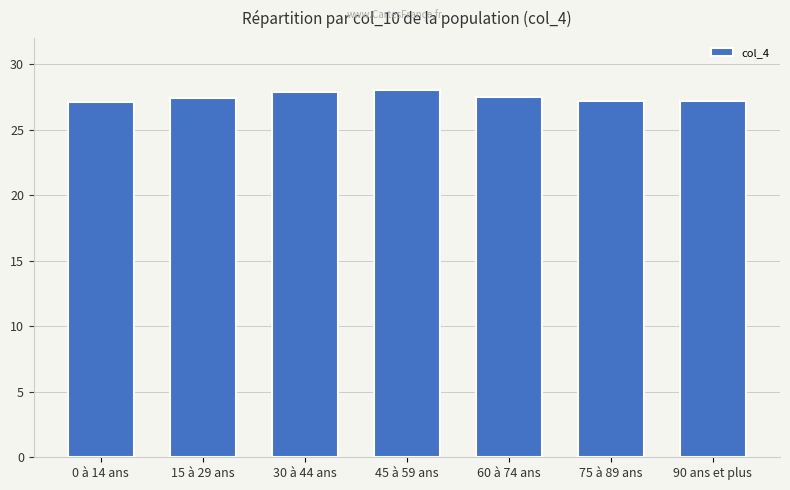

What value does the data have at 45 à 59 ans?

28.0